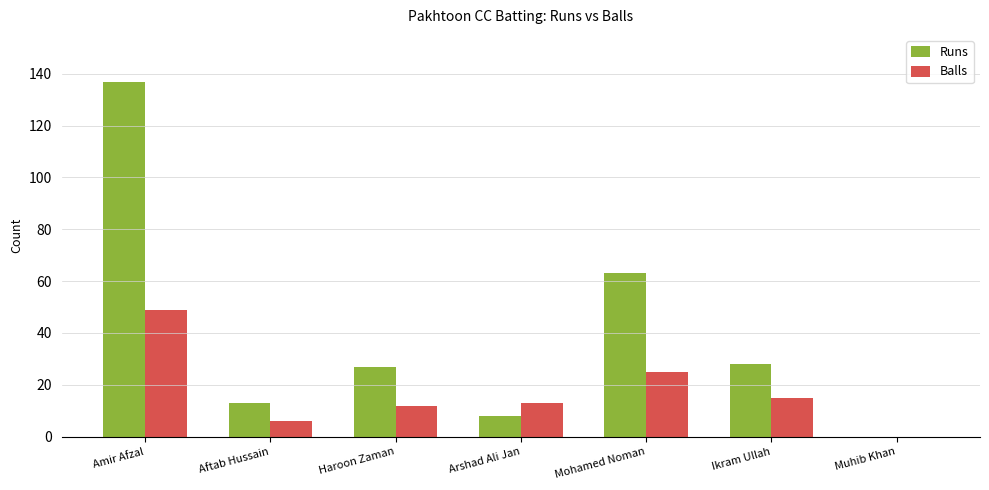

Where is Balls nearest to the value 24?

Mohamed Noman